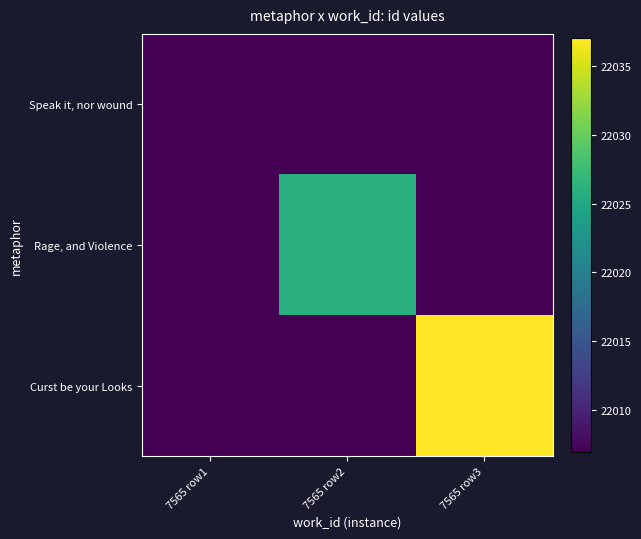

List the series in order of their overall mean, highest first.

Curst be your Looks, Rage, and Violence, Speak it, nor wound